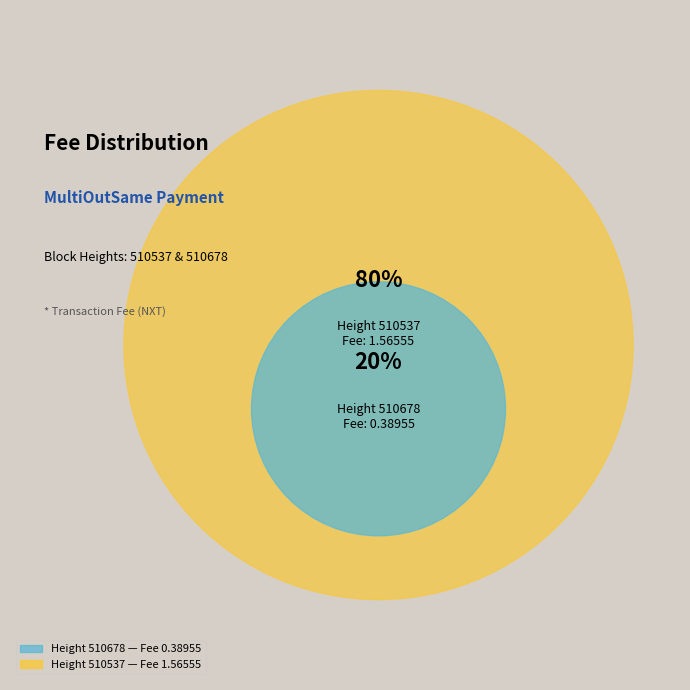

Is 510537 the majority of the pie?

Yes